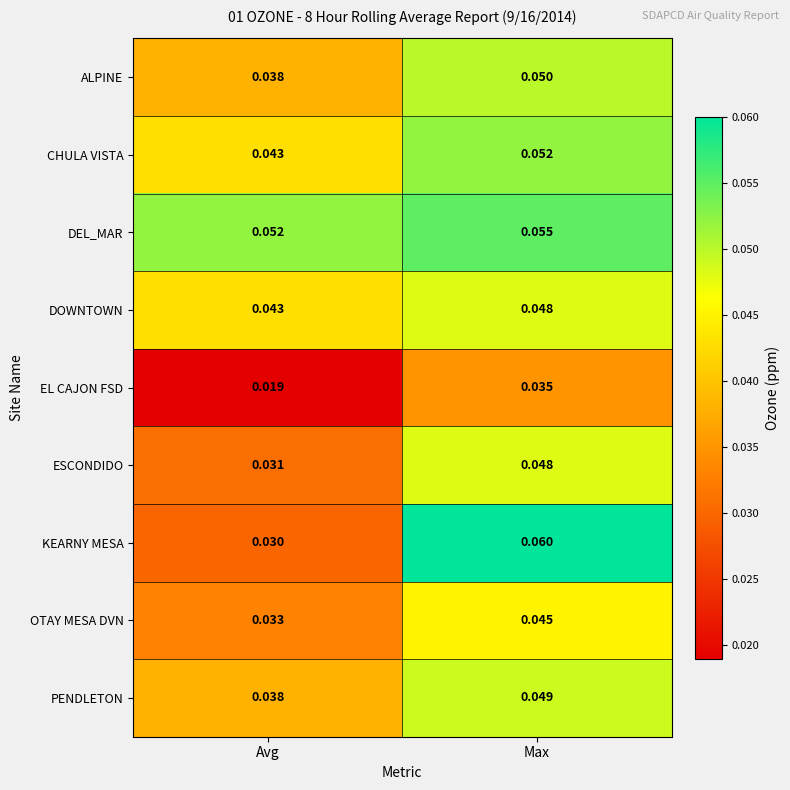

At which category is the sum across all series the highest?

Max